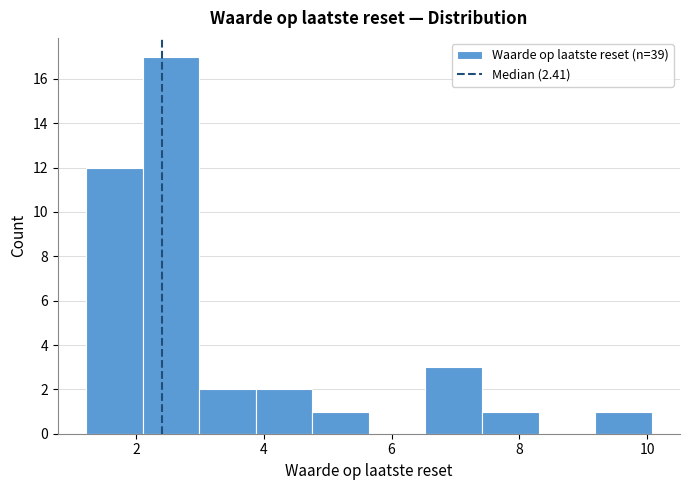

Reading left to right, transcribe this chart: for each bar, give the range it covers on the x-axis and its height. Neither the bar edges nor the heights are printed on the chart, so give them approximately, as read against the axes.

1.2 to 2.2: 12
2.2 to 3.0: 17
3.0 to 3.8: 2
3.8 to 4.8: 2
4.8 to 5.6: 1
5.6 to 6.6: 0
6.6 to 7.4: 3
7.4 to 8.4: 1
8.4 to 9.2: 0
9.2 to 10.0: 1